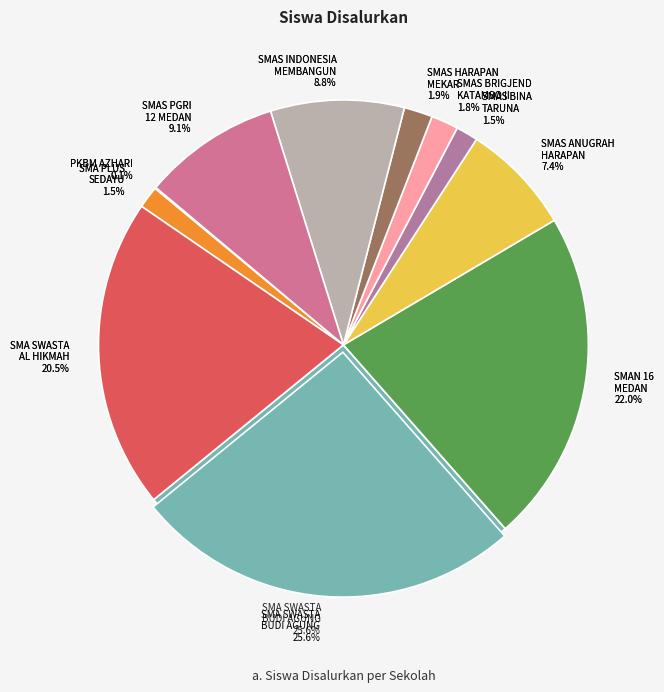

Approximately how many times larger is the value at SMA PLUS SEDAYU NUSANTARA compared to SMAS BRIGJEND KATAMSO II?

0.8